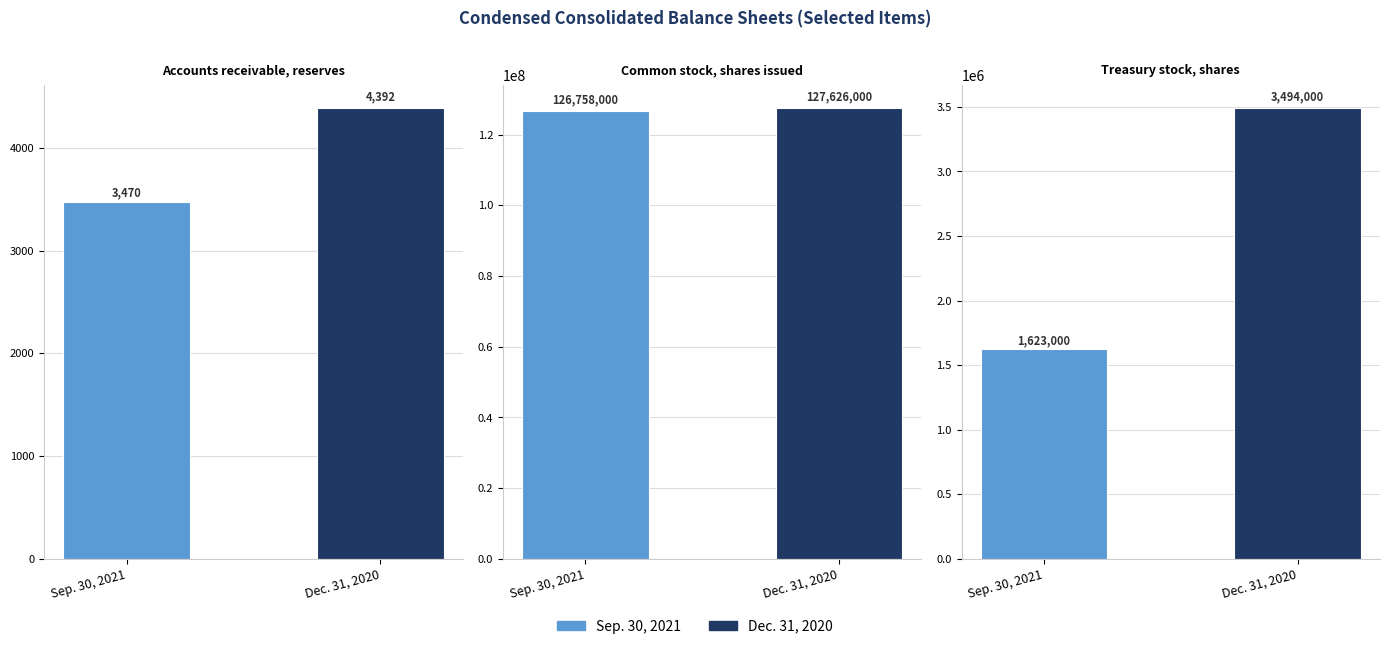

How many data points in Dec. 31, 2020 are above 3494000?

1